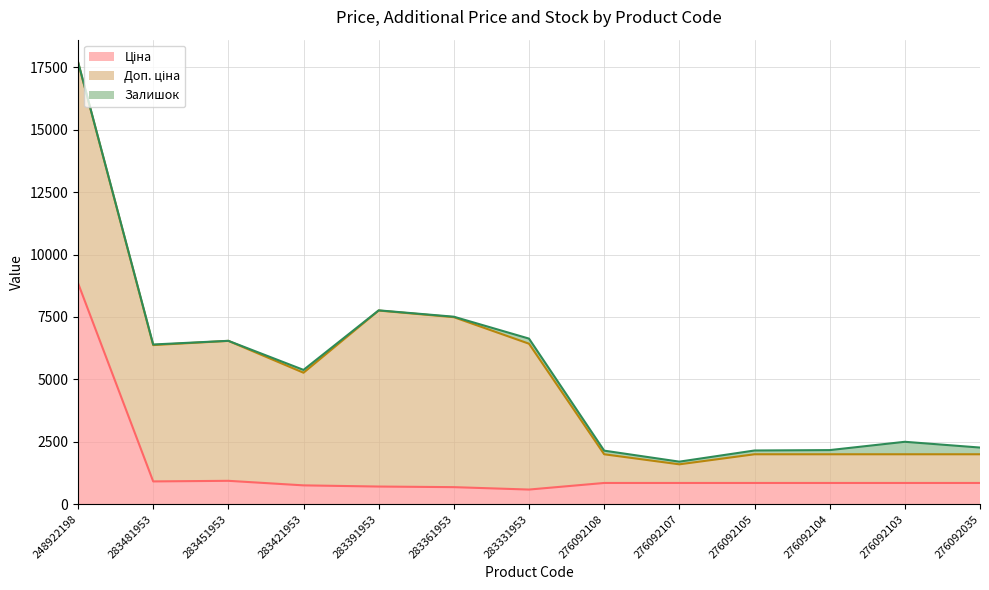

What is the difference between the maximum and minimum values in the Ціна series?

8272.3